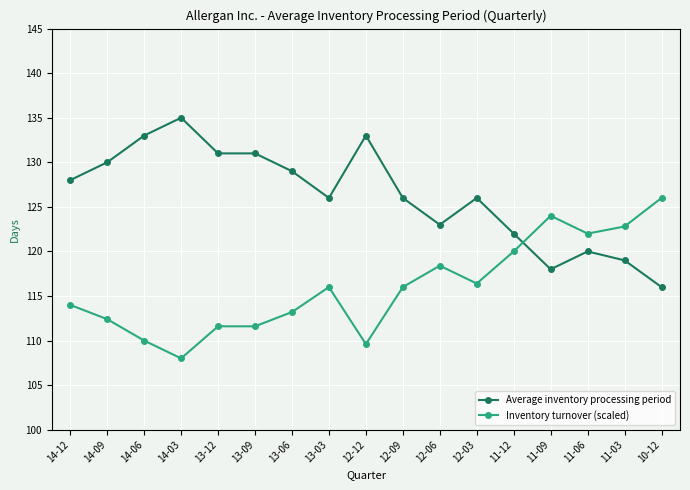

What is the sum of all Inventory turnover (scaled) values?

1972.0